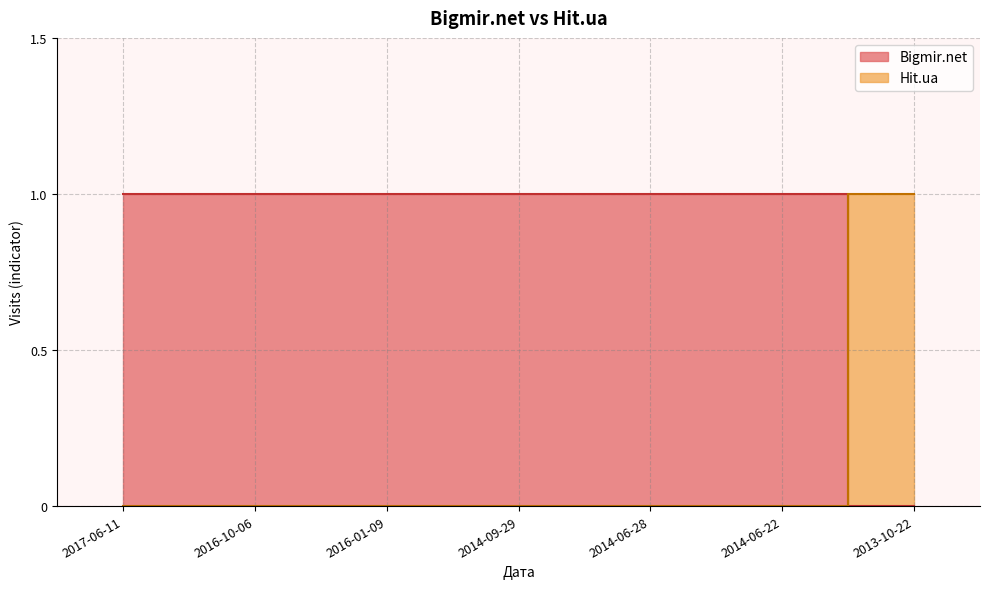

Reading right to left, extract all data points from this chart.

Bigmir.net: 2013-10-22=0	2014-06-22=1	2014-06-28=1	2014-09-29=1	2016-01-09=1	2016-10-06=1	2017-06-11=1
Hit.ua: 2013-10-22=1	2014-06-22=0	2014-06-28=0	2014-09-29=0	2016-01-09=0	2016-10-06=0	2017-06-11=0